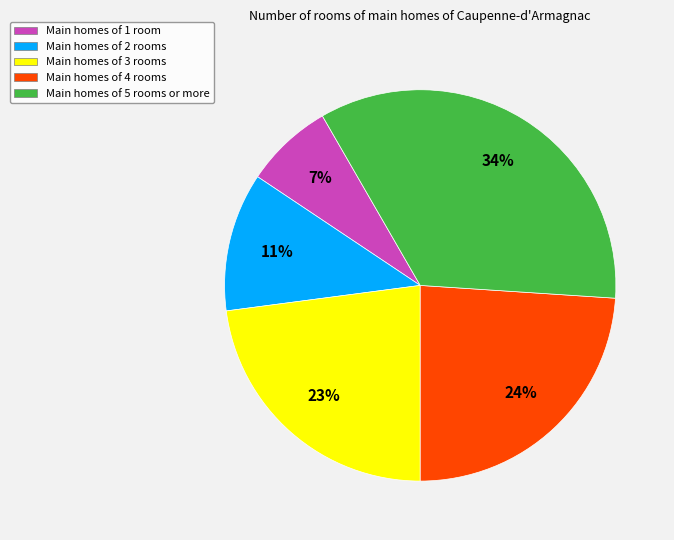

How many slices are in this pie chart?

5